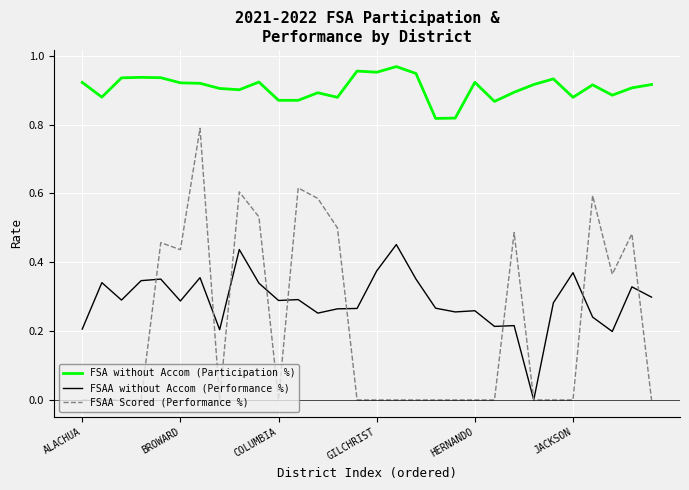

Which series has the largest total across all categories?

FSA without Accom (Participation %)